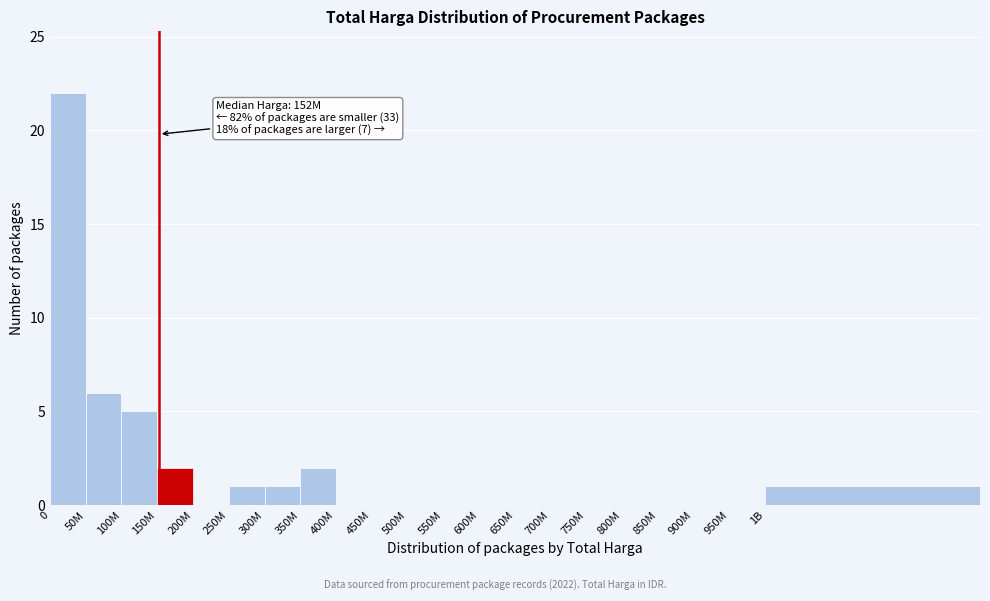

Reading left to right, what are all the values shown in this chart?

0=22	50M=6	100M=5	150M=2	200M=0	250M=1	300M=1	350M=2	400M=0	450M=0	500M=0	550M=0	600M=0	650M=0	700M=0	750M=0	800M=0	850M=0	900M=0	950M=0	1B=1